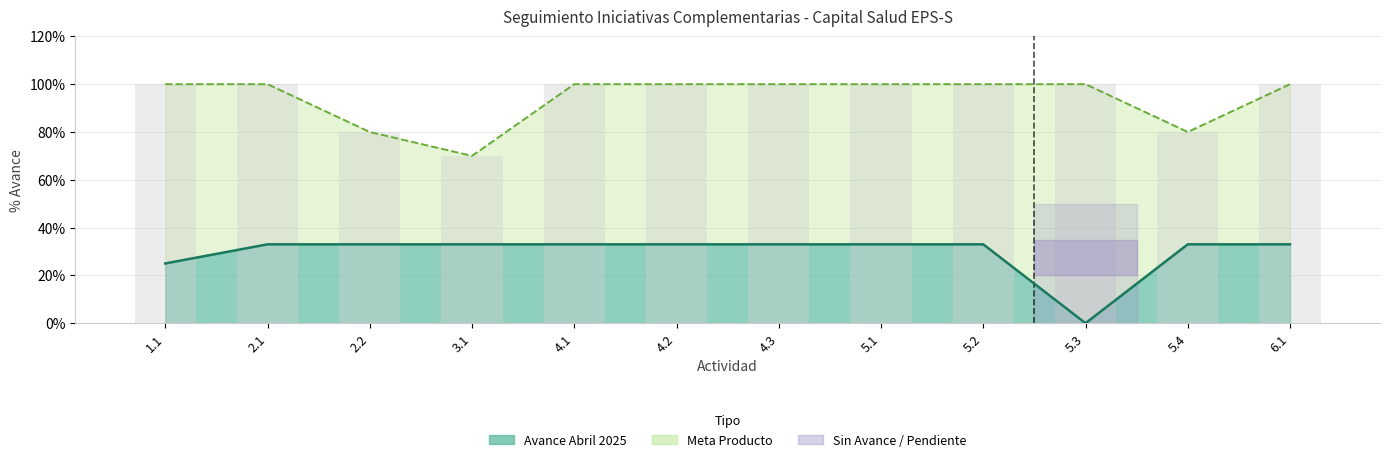

At which category does the chart reach its minimum across all series?

5.3